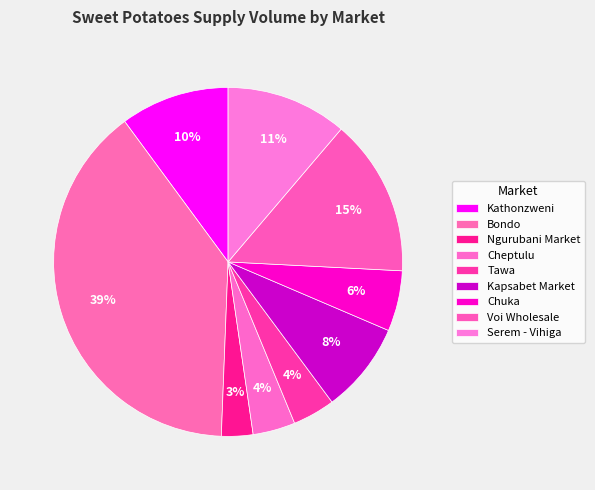

To the nearest percent, what is the difference between the largest and smallest slice percentages?

36%